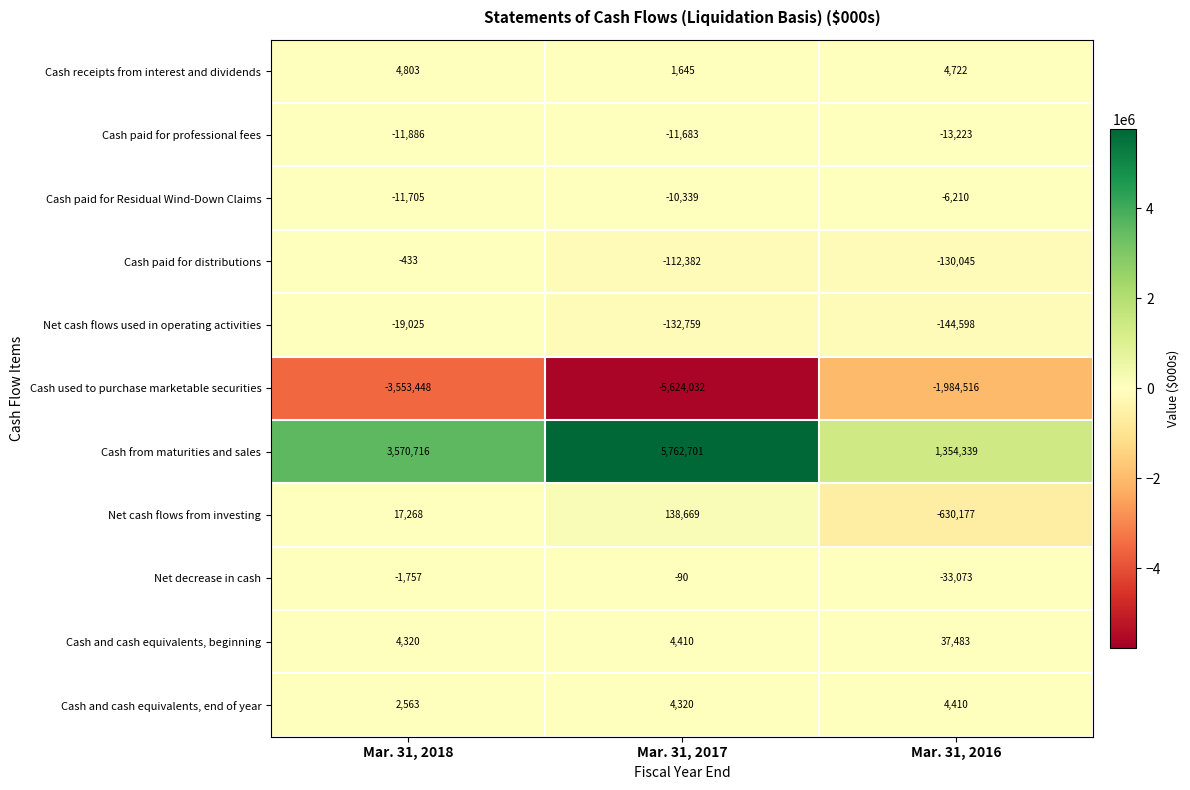

Is it true that Cash and cash equivalents, end of year equals 4320 at Mar. 31, 2017?

True